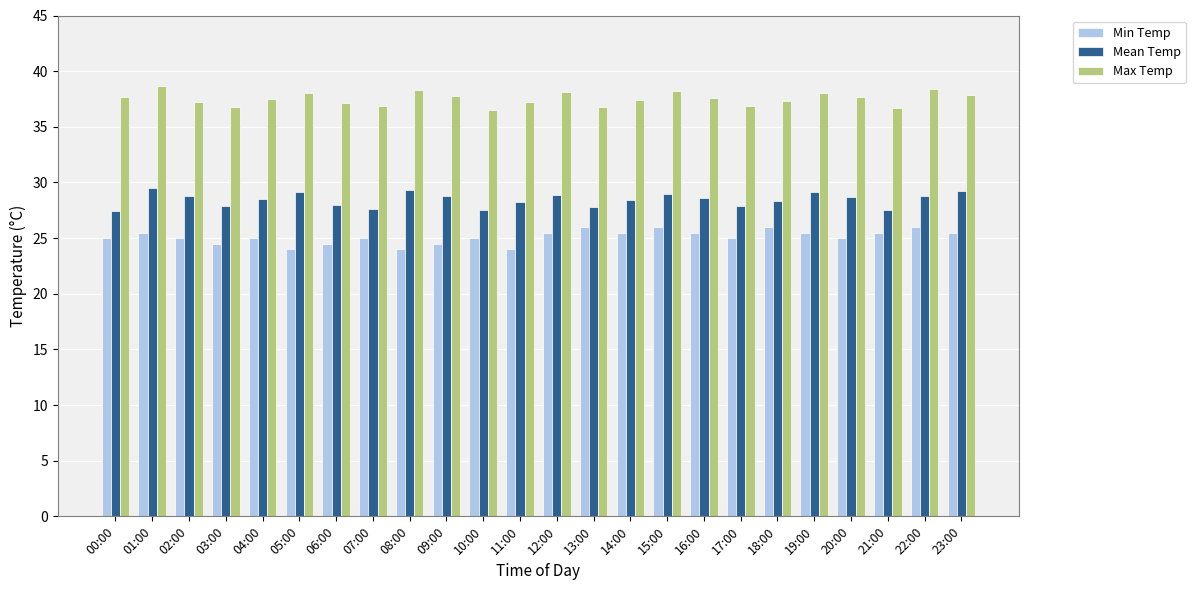

Is it true that Min Temp equals 25.5 at 01:00?

True